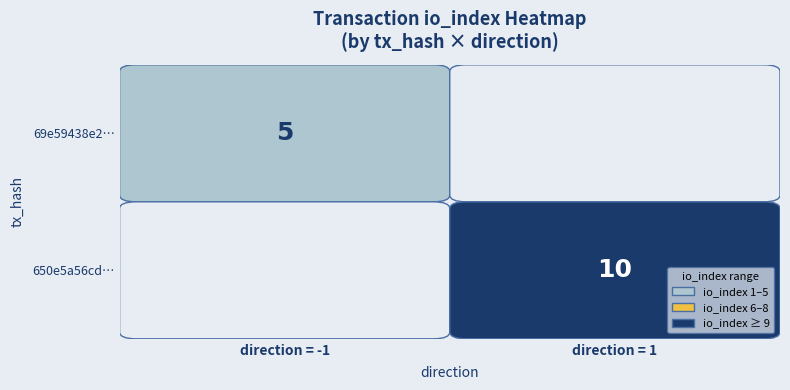

What is the greatest value displayed?

10